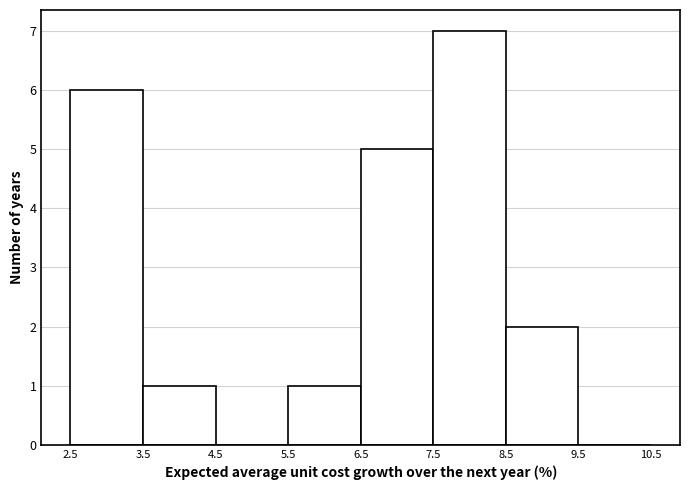

What is the height of the bar covering 8.5 to 9.5 on the x-axis? The values are not printed on the chart, so give them approximately, as read against the axis.

2